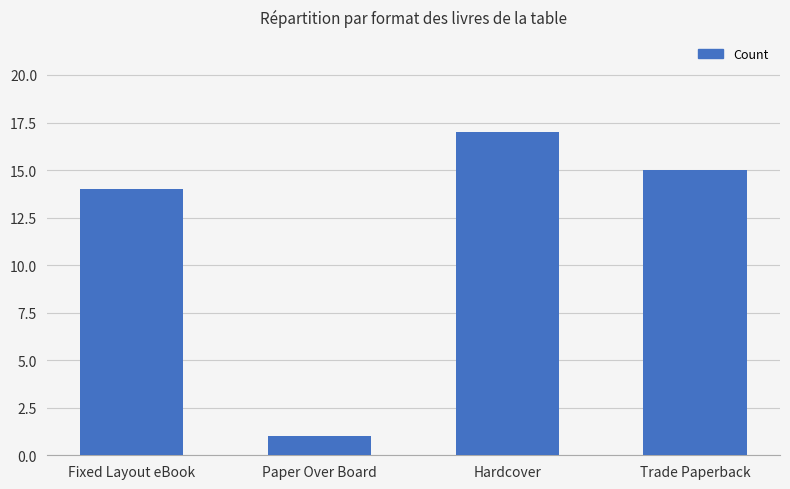

List the labels in order of value, smallest first.

Paper Over Board, Fixed Layout eBook, Trade Paperback, Hardcover